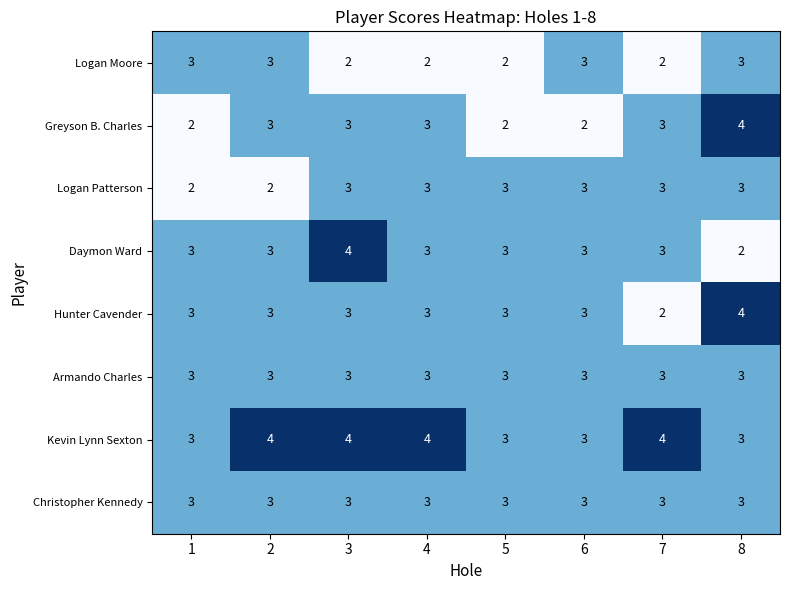

What is the maximum value for Hunter Cavender?

4